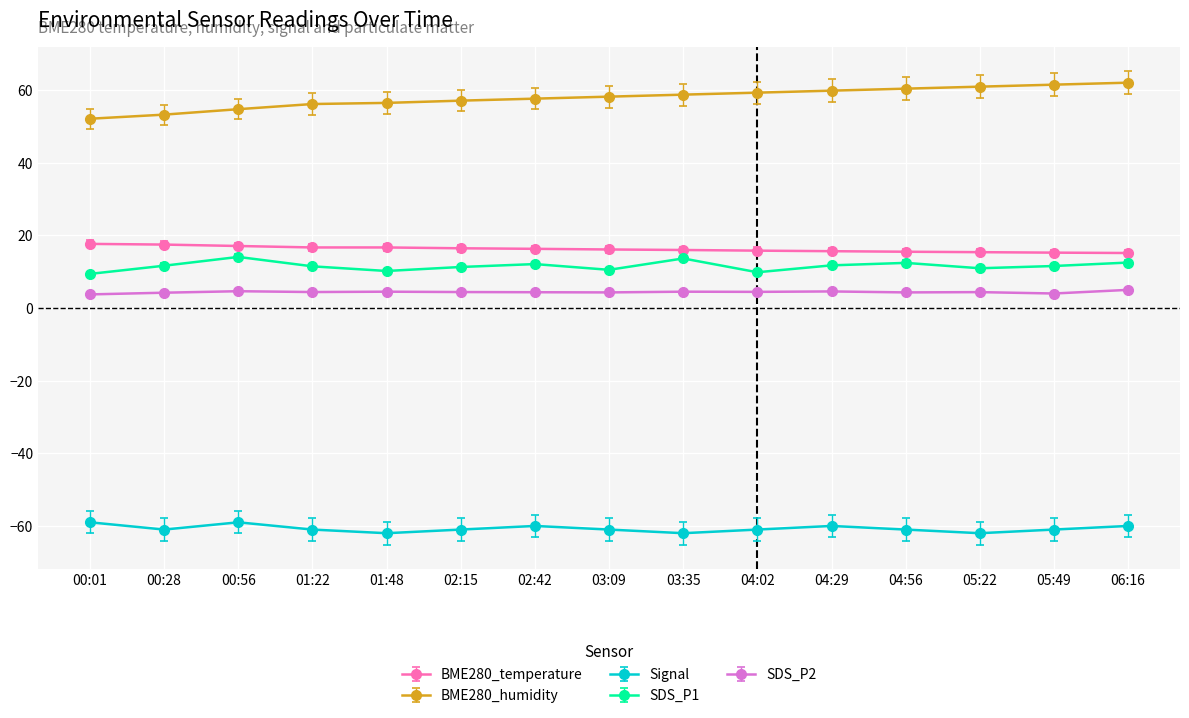

What is the difference between the highest and lowest values at 00:01?

111.1